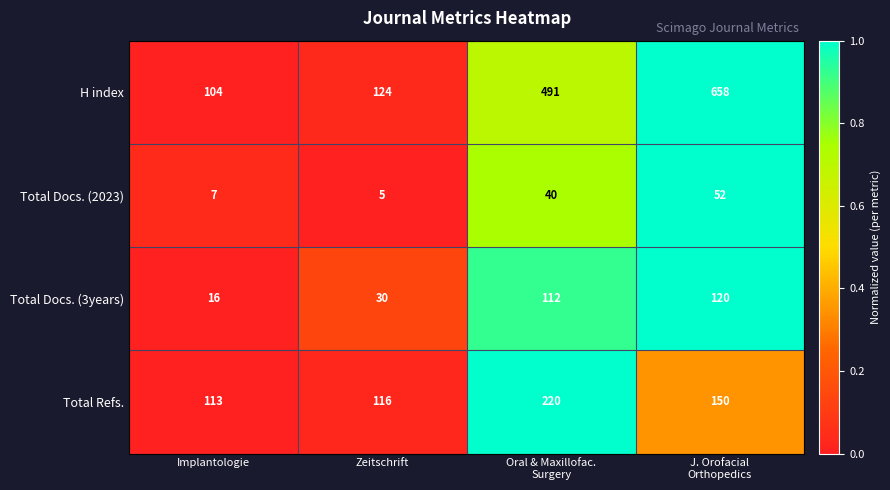

What is the total value across all series at Implantologie?

240